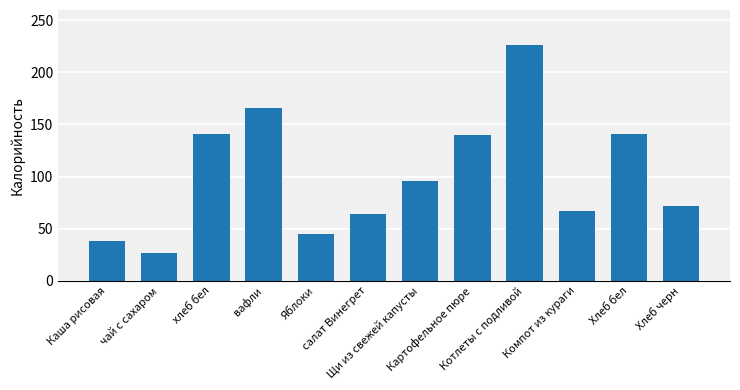

Approximately how many times larger is the value at хлеб бел compared to Каша рисовая?

3.7